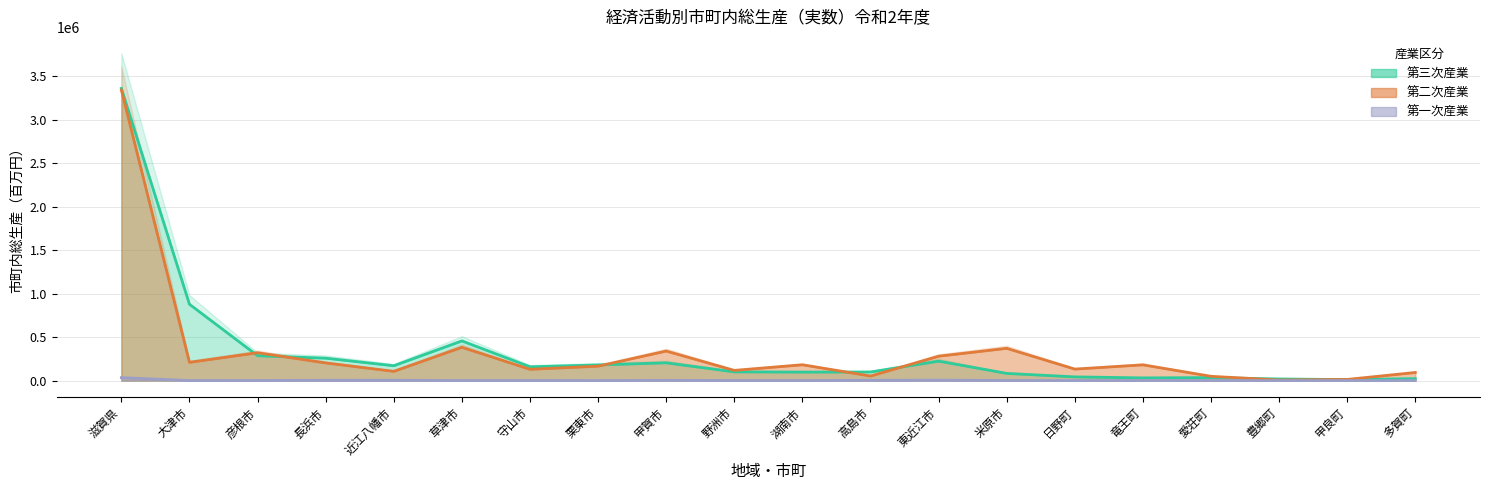

Is it true that 第二次産業 equals 85832 at 日野町?

False